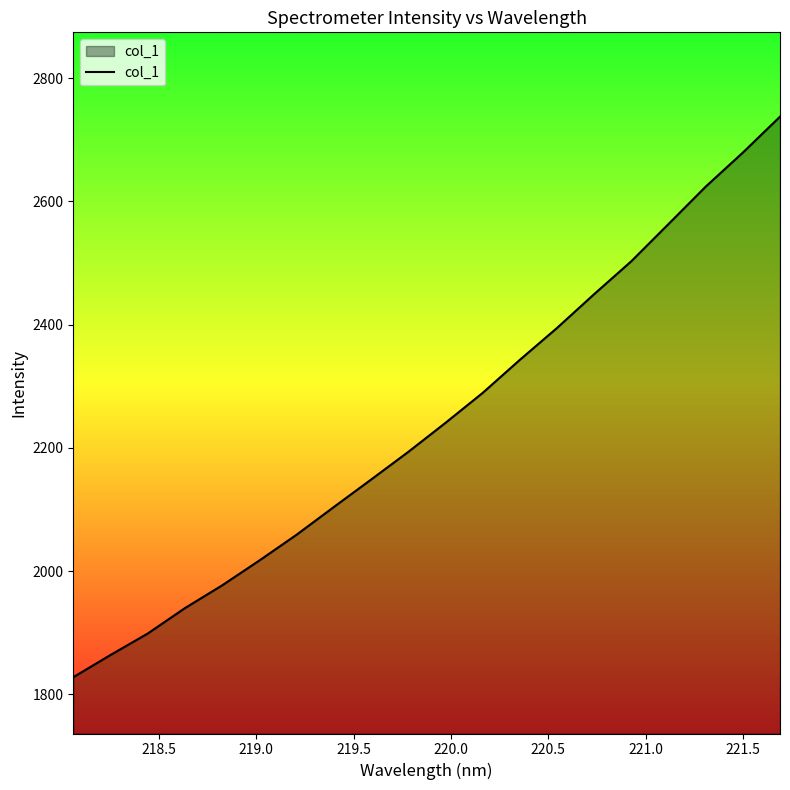

What is the maximum value shown in the chart?

2737.5